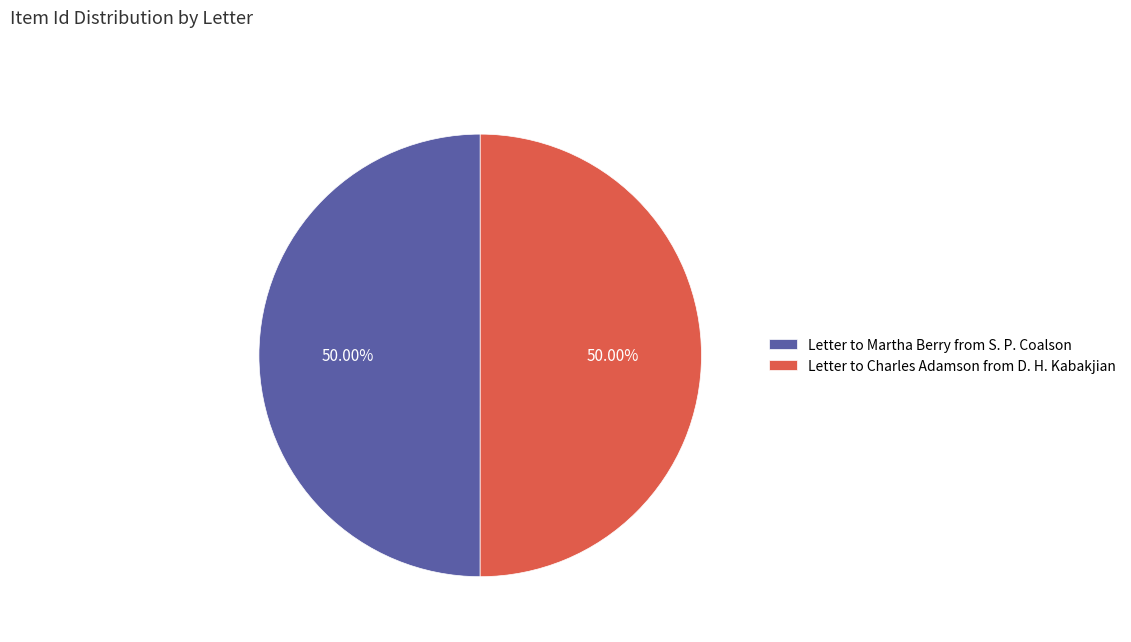

Is it true that Letter to Martha Berry from S. P. Coalson is 50% of the pie?

True